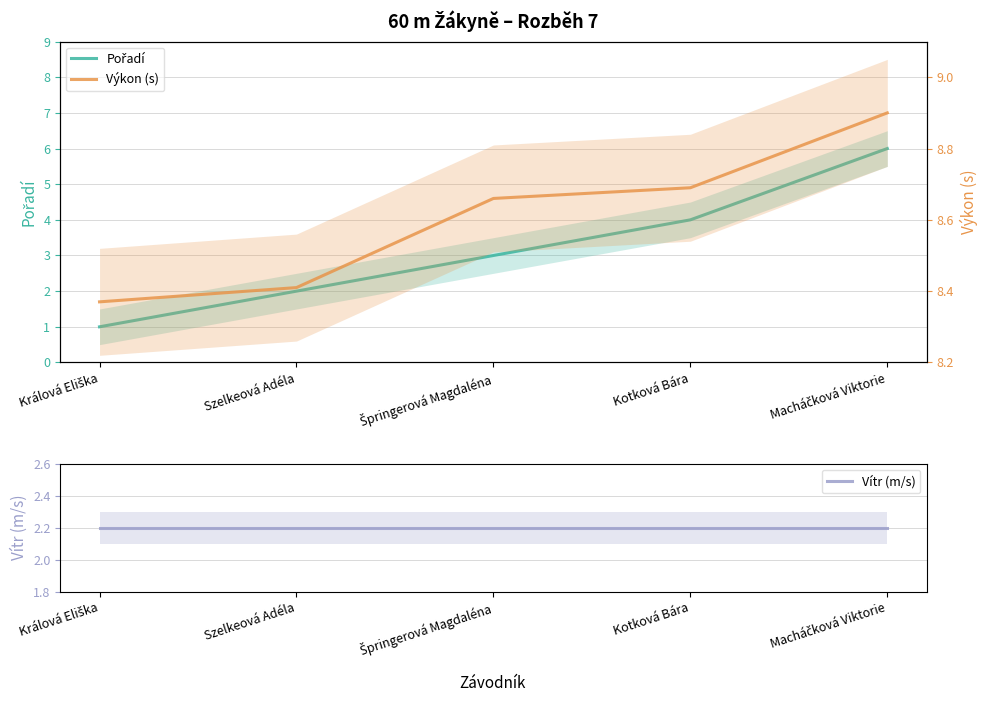

What is the label of the 1st point from the right?

Macháčková Viktorie